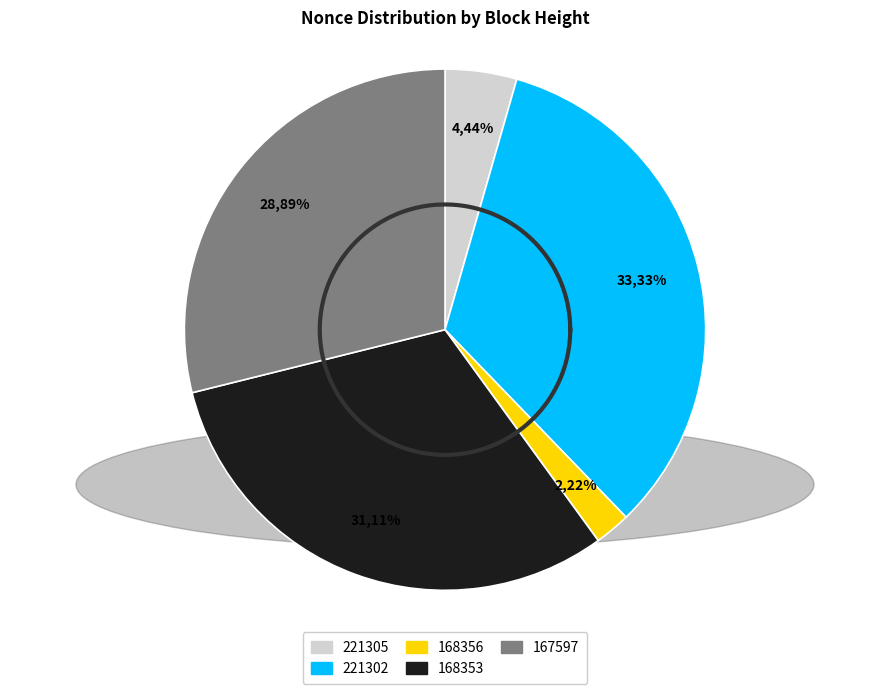

What is the ratio of the value at 221302 to the value at 221305?

7.5